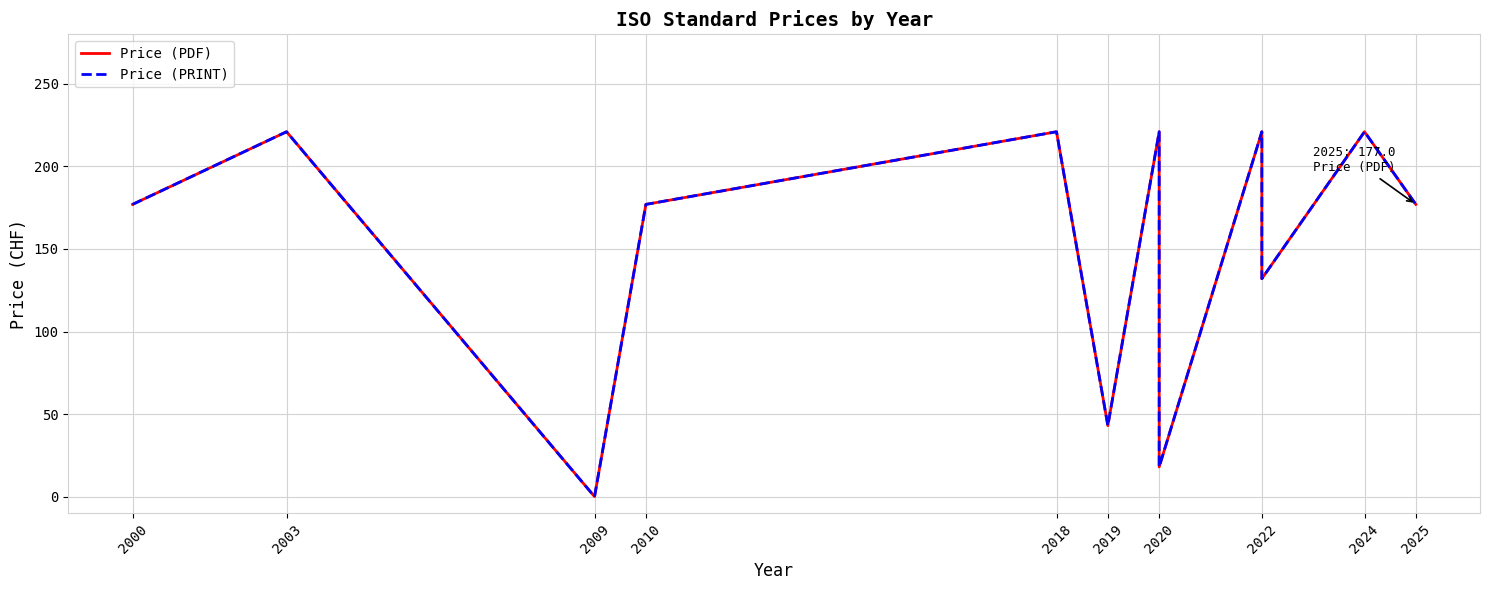

How many values in the Price (PDF) series are below 177?

4